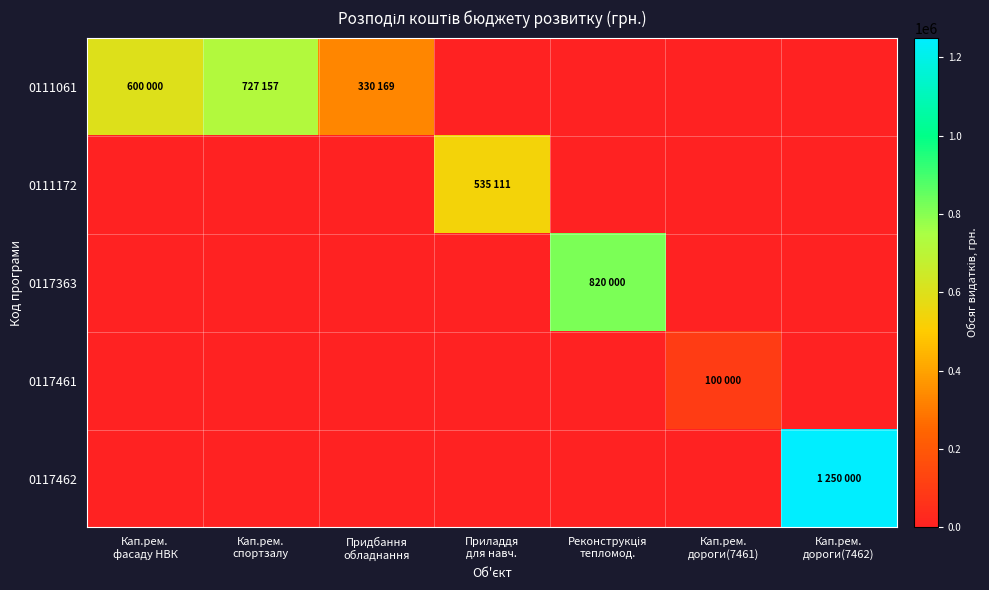

Rank the series by their average value, from highest to lowest.

0111061, 0117462, 0117363, 0111172, 0117461